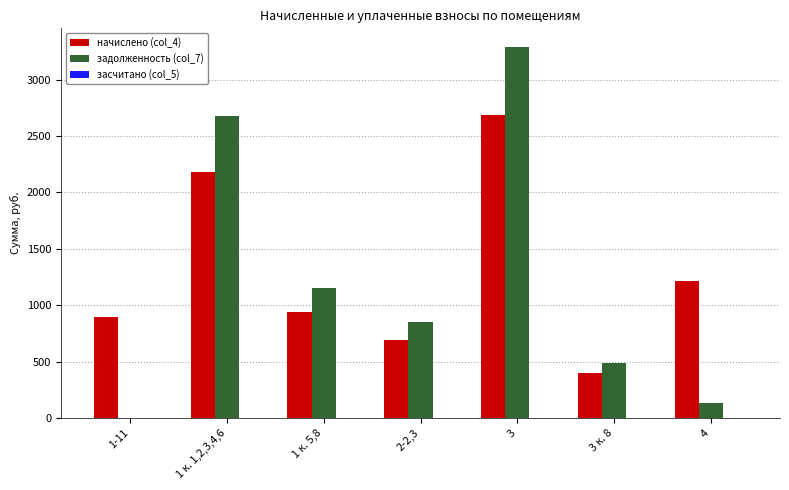

What is the sum of all задолженность (col_7) values?

8591.6